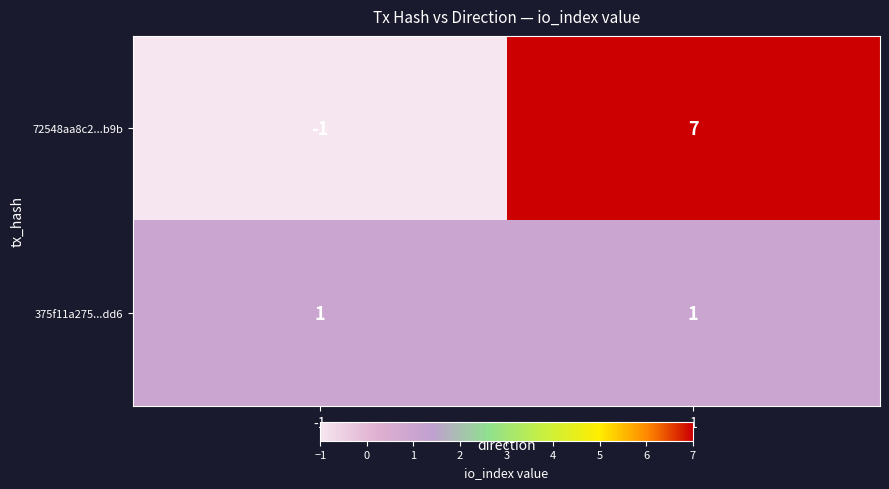

Is the value of 72548aa8c2...b9b at -1 greater than the value of 375f11a275...dd6 at -1?

No